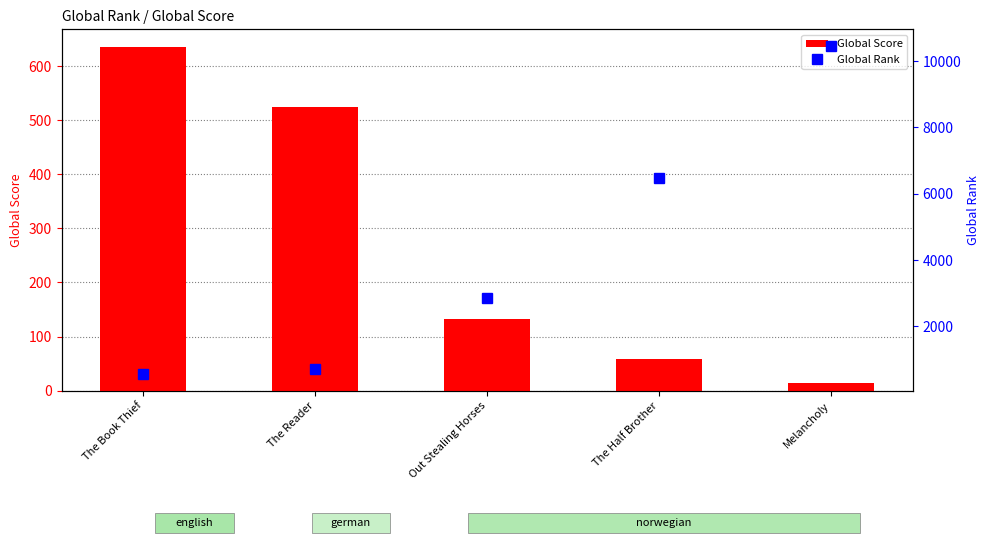

Rank the series by their maximum value, from lowest to highest.

Global Score, Global Rank